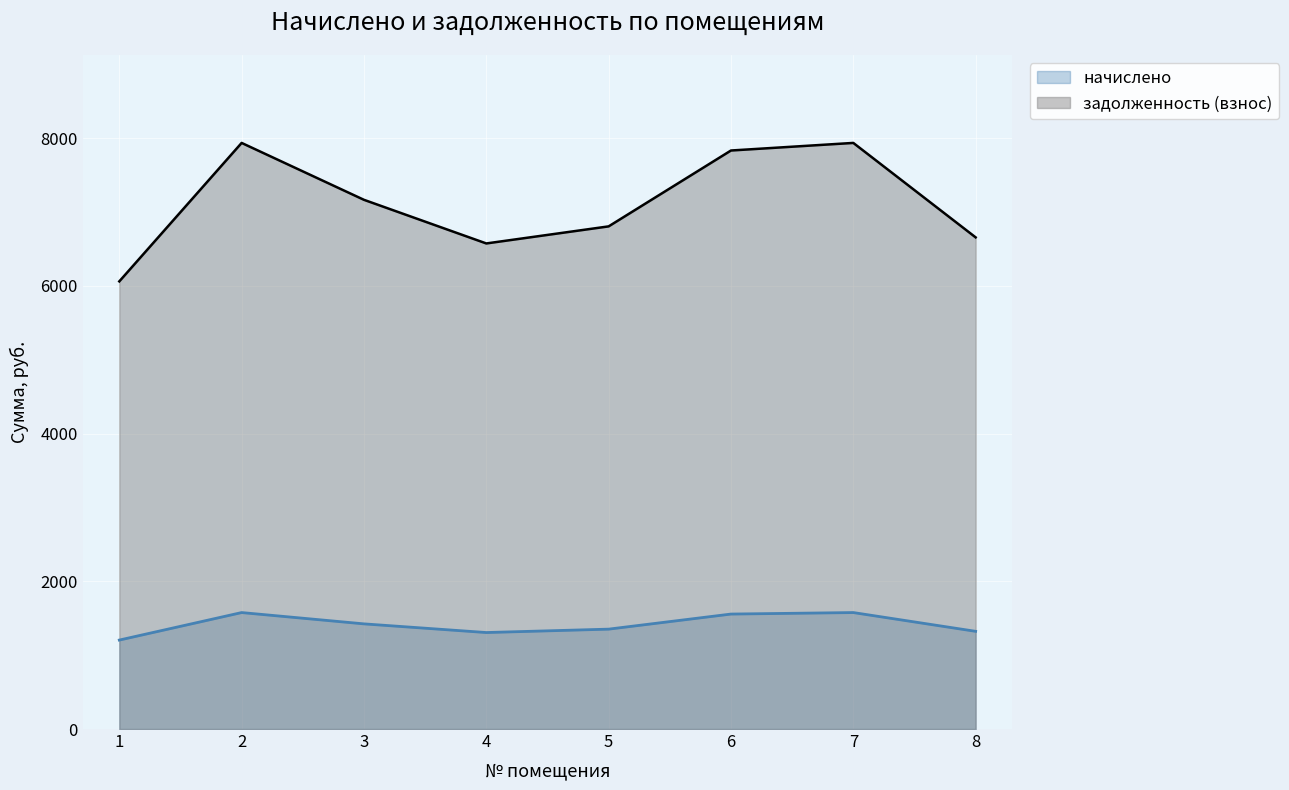

The начислено series shows 1576.8 at 2. True or false?

True